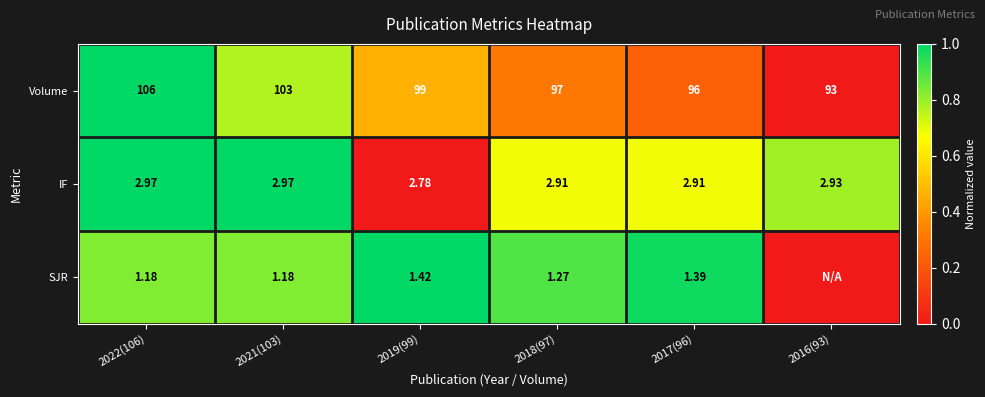

At which category is the sum across all series the highest?

2022(106)